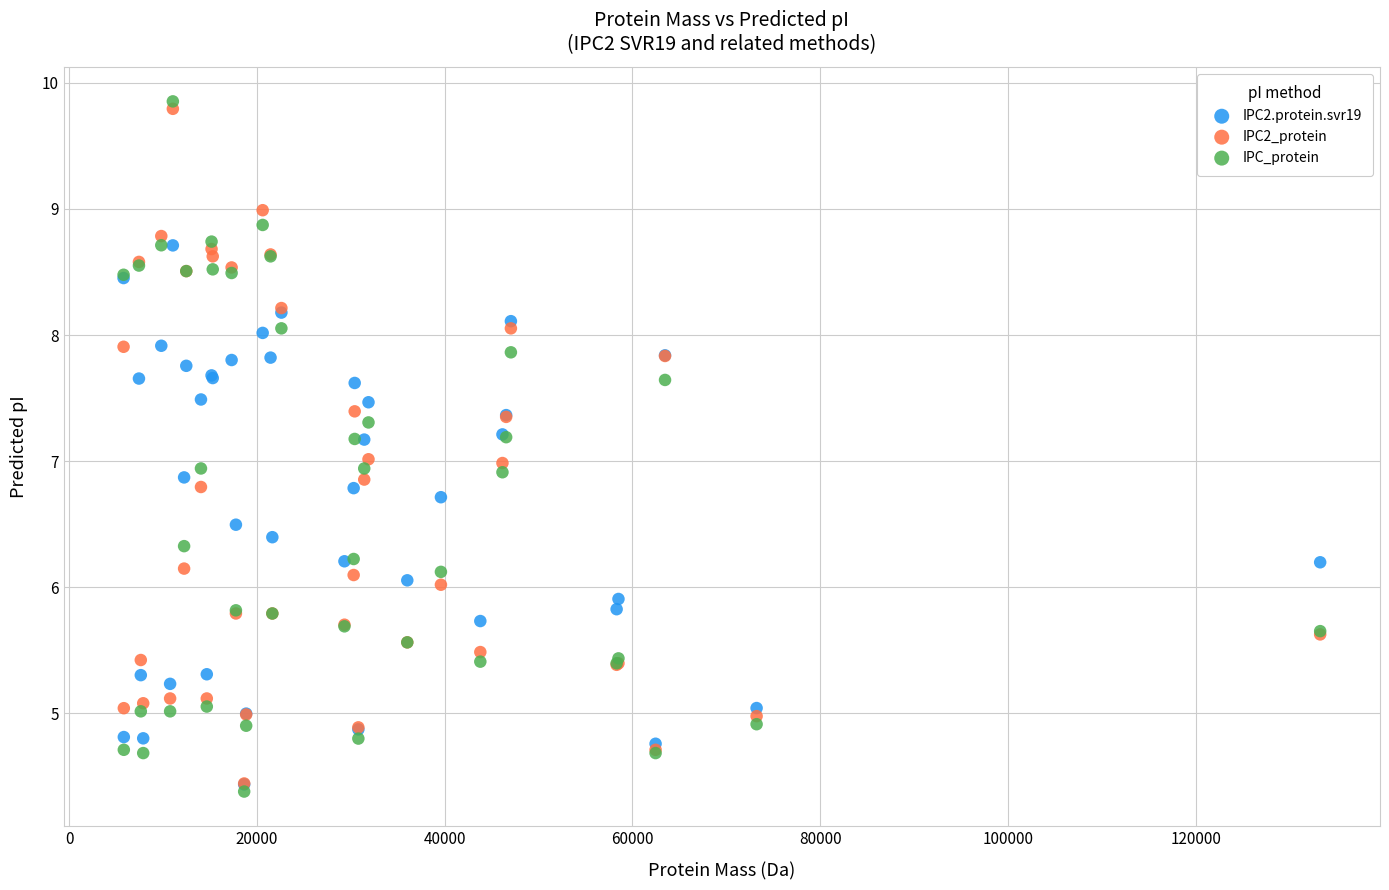

What are all the series names shown in the legend?

IPC2.protein.svr19, IPC2_protein, IPC_protein